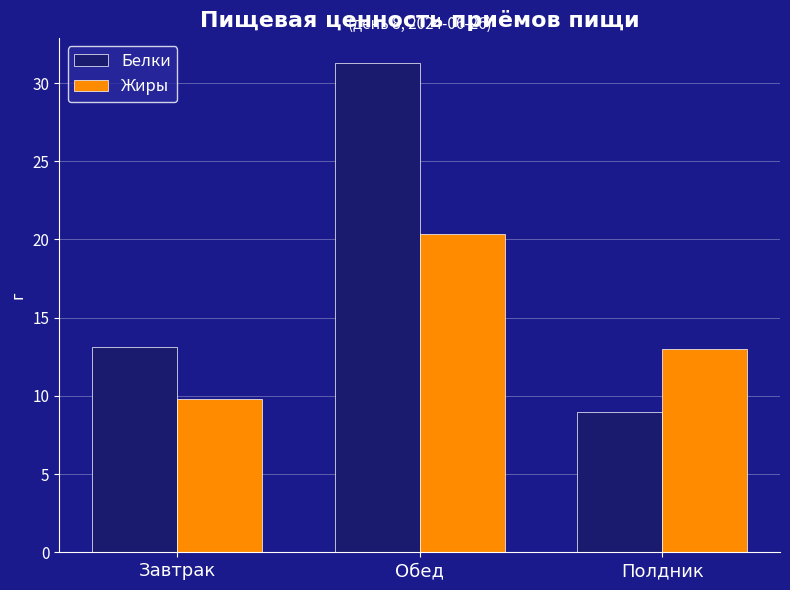

List the labels in order of Жиры value, largest first.

Обед, Полдник, Завтрак